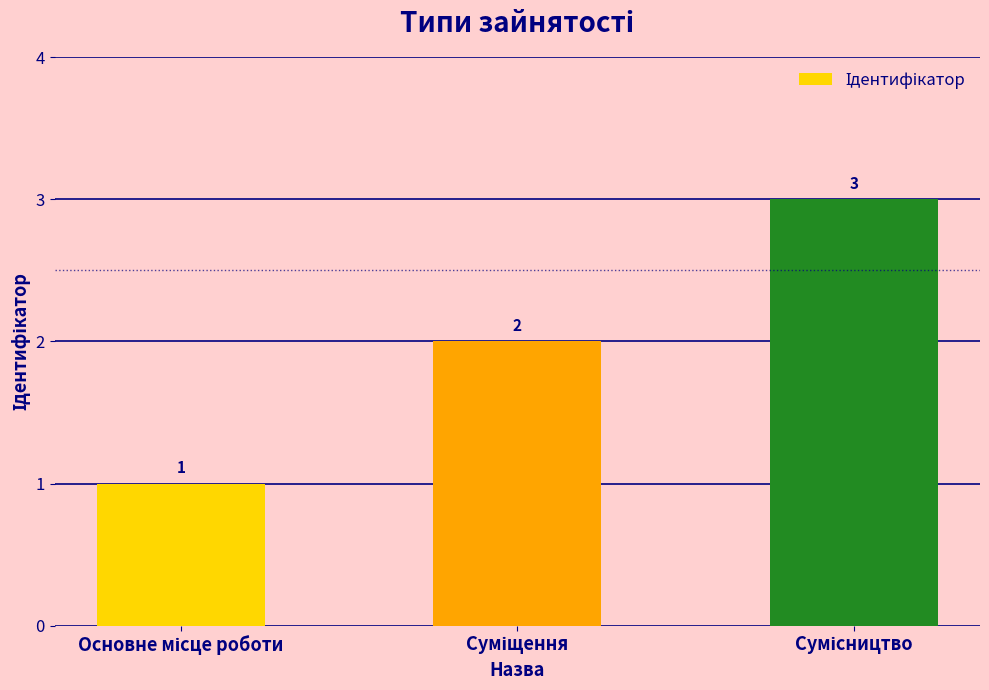

What is the sum of all values?

6